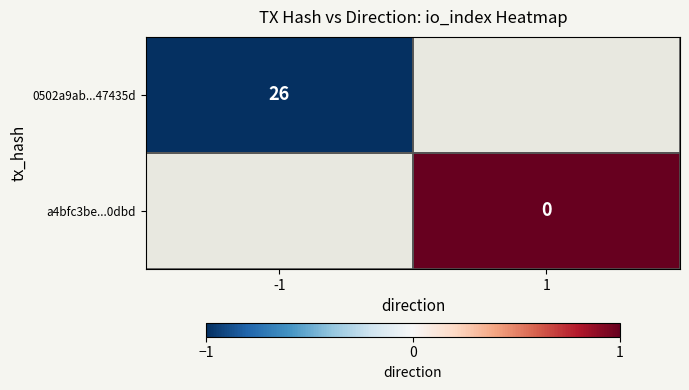

Is it true that 0502a9ab...47435d equals 39 at -1?

False